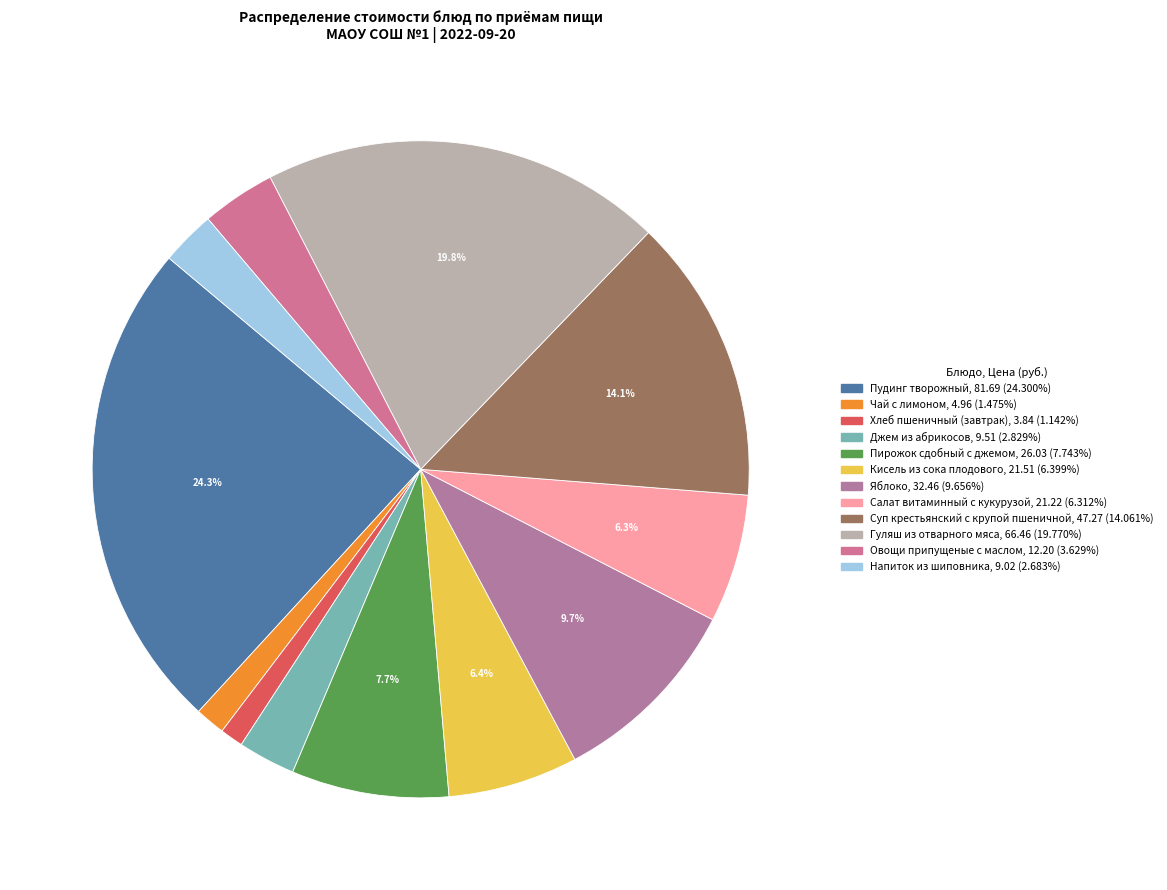

How many slices are in this pie chart?

12